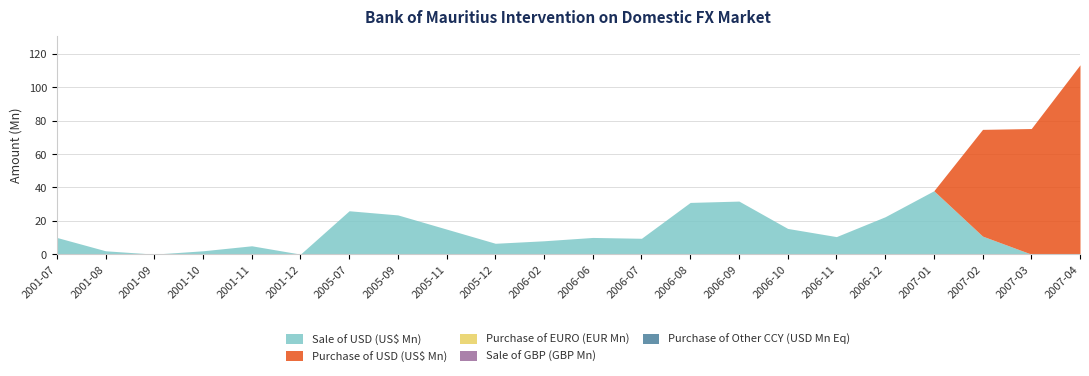

What is the label of the 16th point from the right?

2005-07